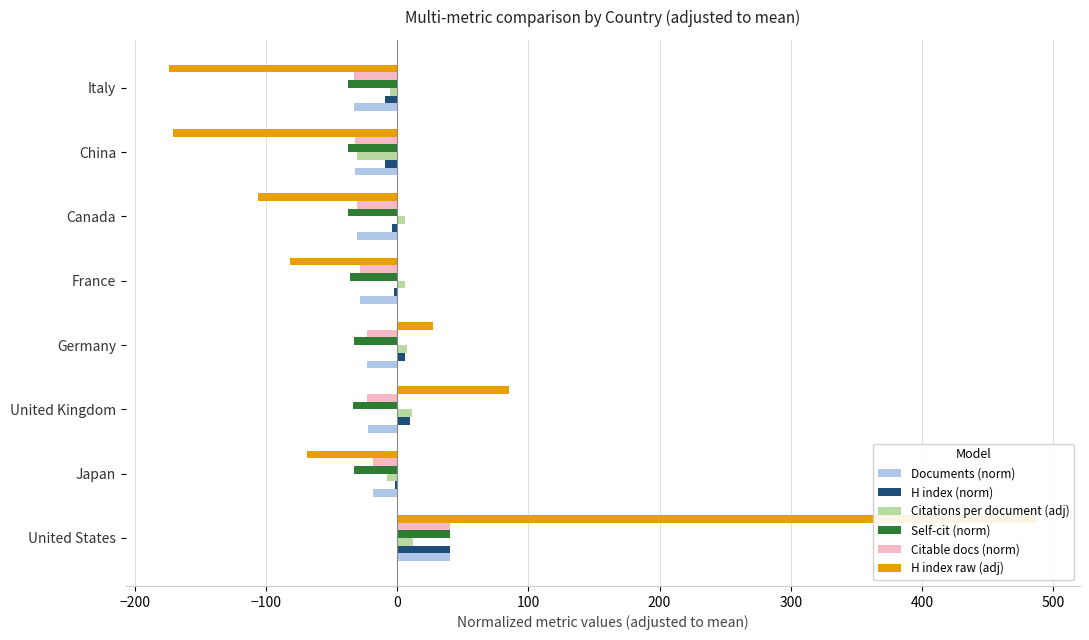

Are the bars horizontal?

Yes